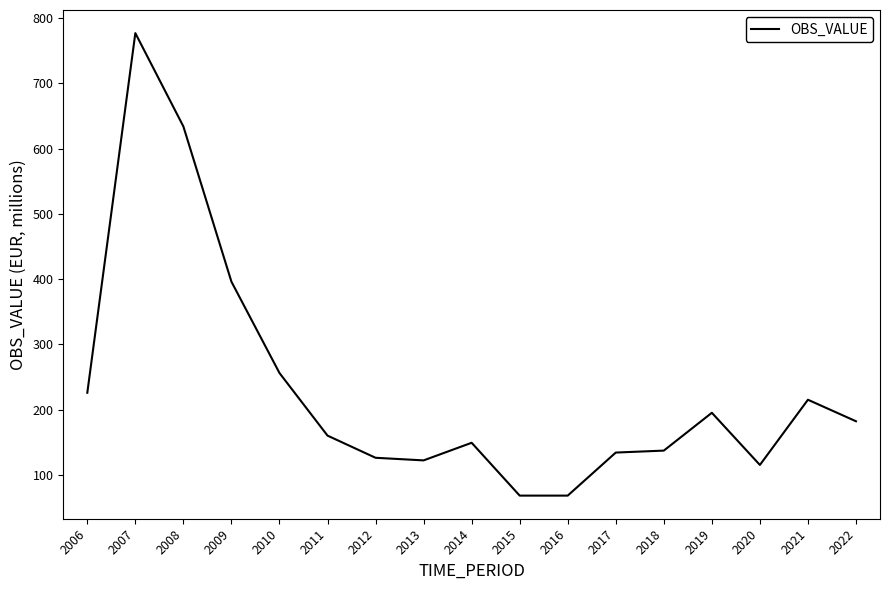

Where is the data nearest to the value 422?

2009